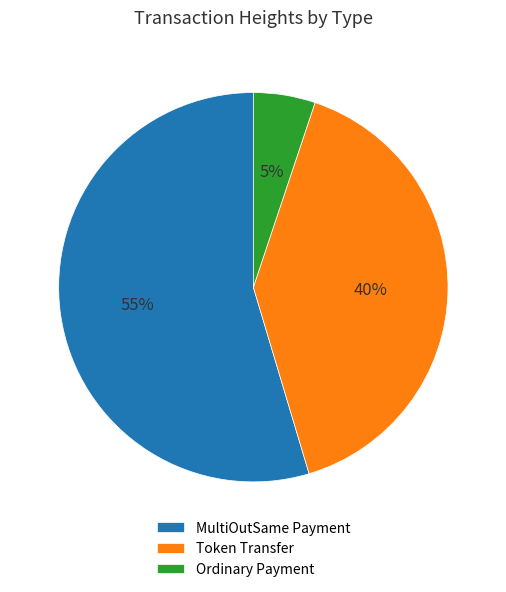

Which slice is the largest?

MultiOutSame Payment